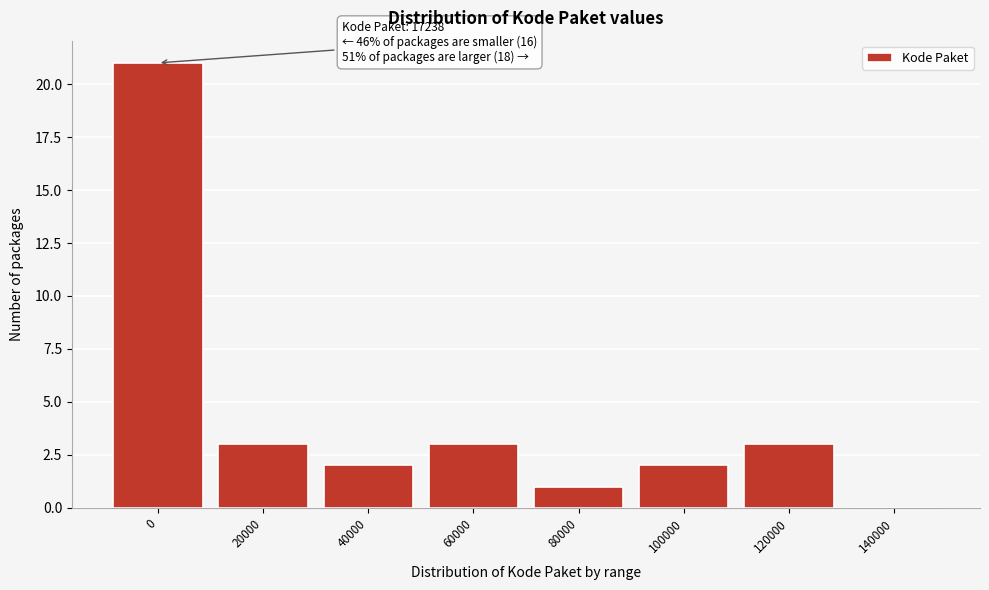

Reading left to right, list all the values displayed in this chart.

0=21	20000=3	40000=2	60000=3	80000=1	100000=2	120000=3	140000=0